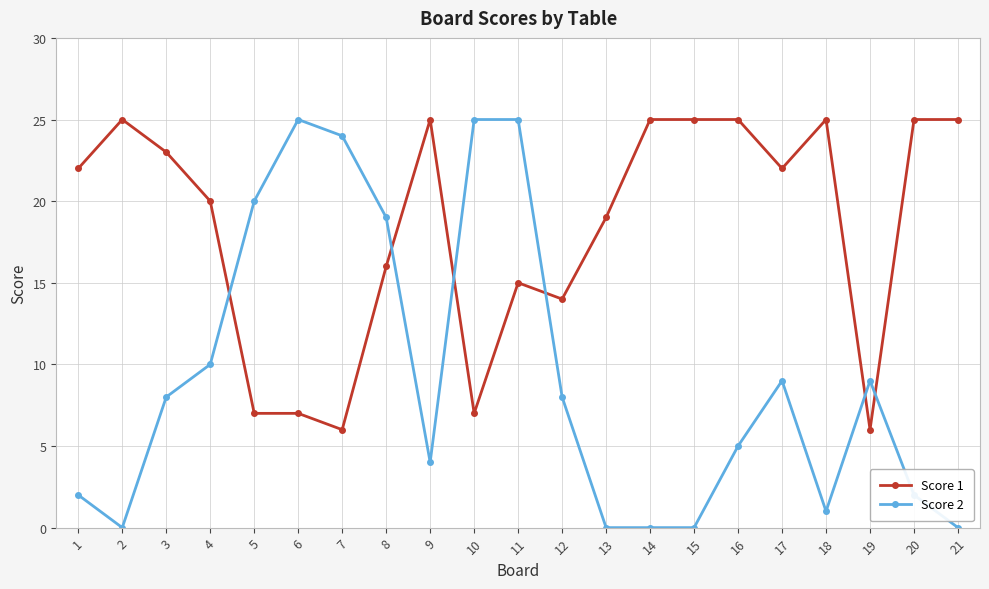

What is the difference between the maximum and minimum values in the Score 2 series?

25